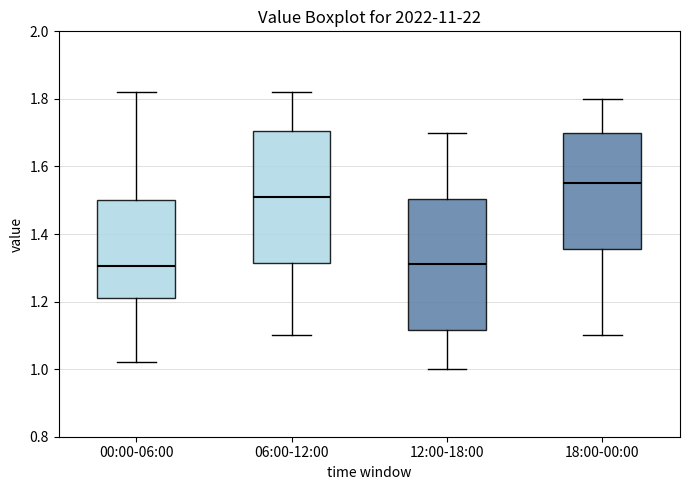

Reading left to right, read every box against the y-axis: the position of its median line, the range the box covers, and the ends of its whiskers. The values are not printed on the chart, so give them approximately, as read against the axis.

00:00-06:00: median 1.30, box 1.22 to 1.50, whiskers 1.02 to 1.82
06:00-12:00: median 1.52, box 1.32 to 1.70, whiskers 1.10 to 1.82
12:00-18:00: median 1.32, box 1.12 to 1.50, whiskers 1.00 to 1.70
18:00-00:00: median 1.56, box 1.36 to 1.70, whiskers 1.10 to 1.80